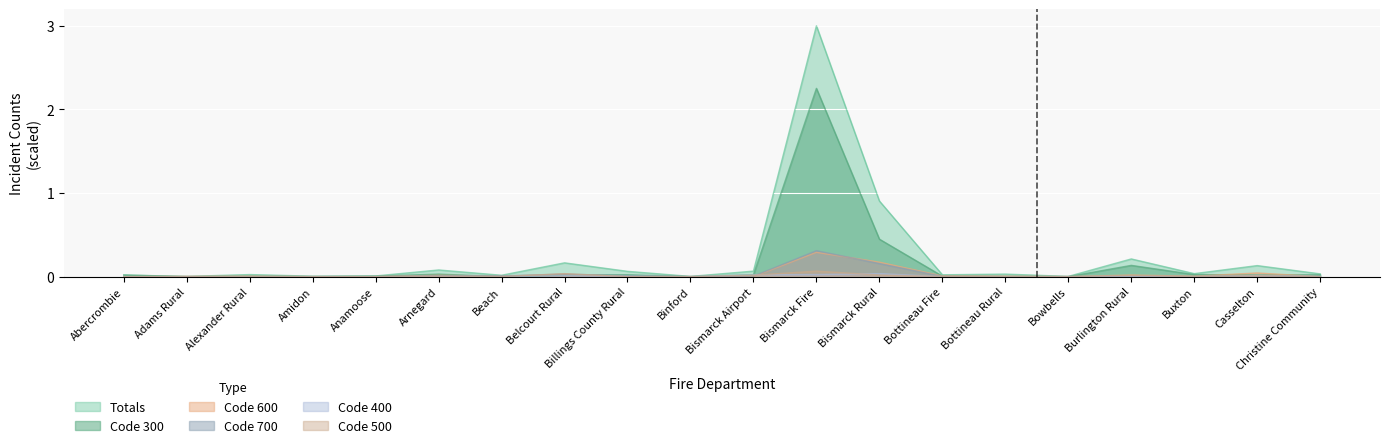

Which label corresponds to the smallest value in the chart?

Adams Rural